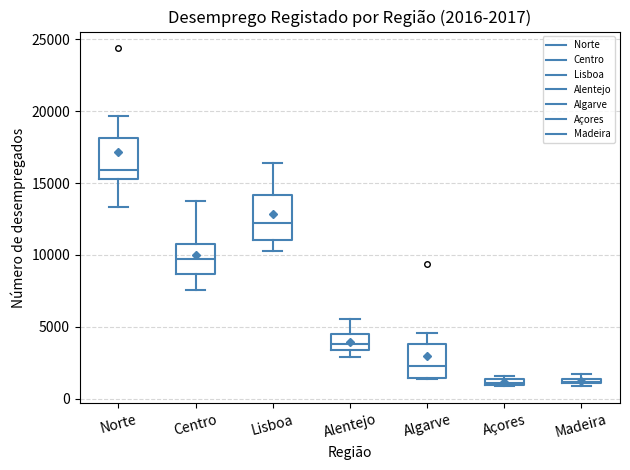

Which box's median line is the highest?

Norte